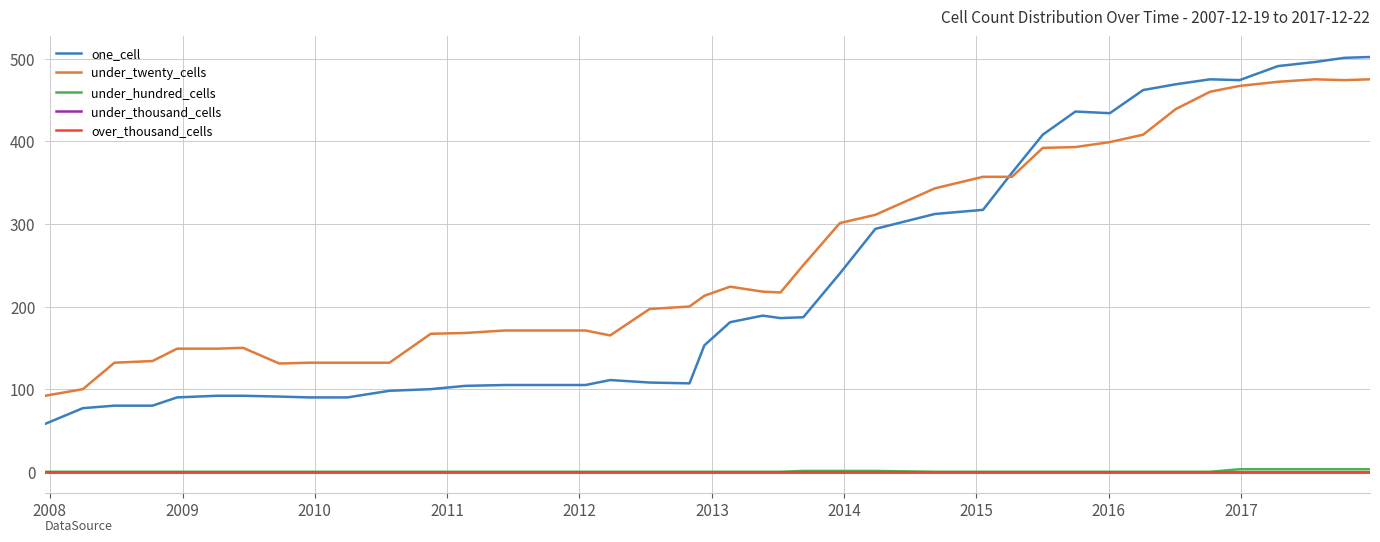

Does the chart have visible grid lines?

Yes